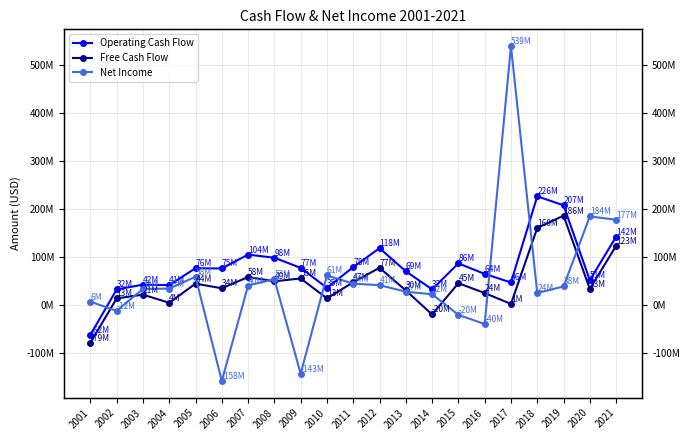

What is the value of the Free Cash Flow point at the 11th from the left?

47100000